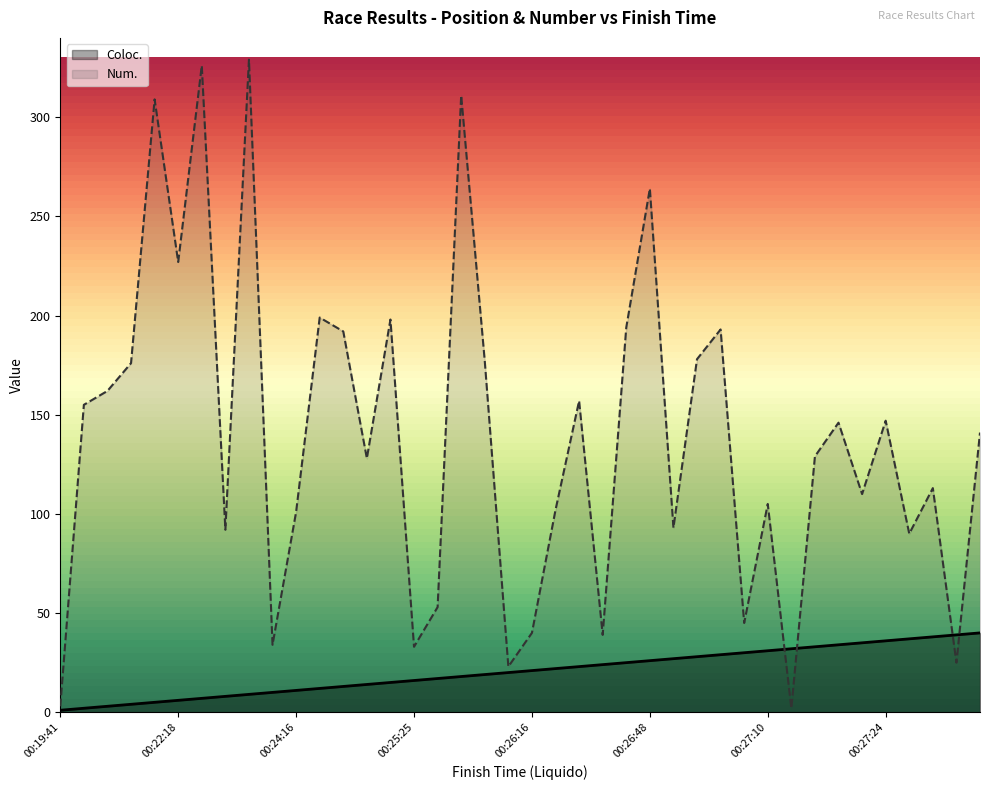

What is the difference between the maximum and minimum values in the Num. series?

327